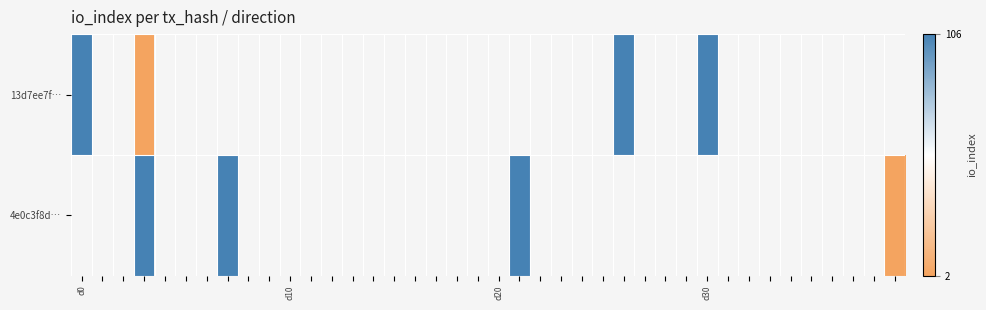

Rank the series at d10 from lowest to highest value.

13d7ee7f…, 4e0c3f8d…